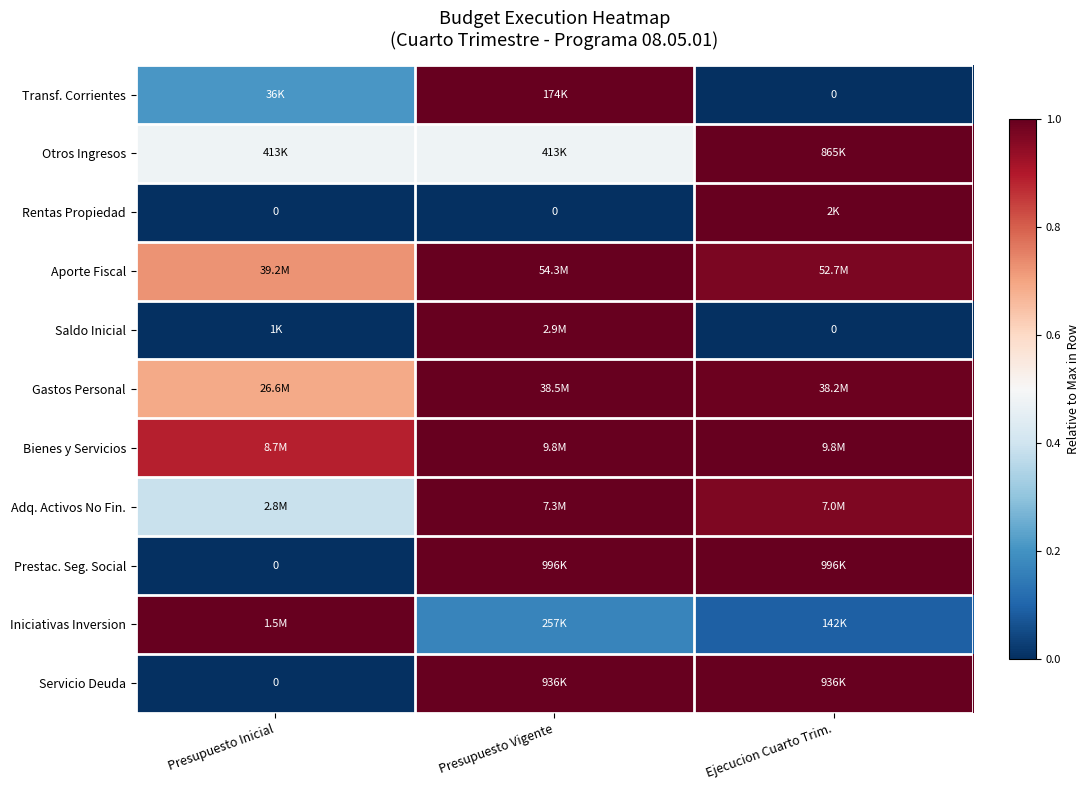

What value does the Transf. Corrientes series have at Presupuesto Vigente?

1.0